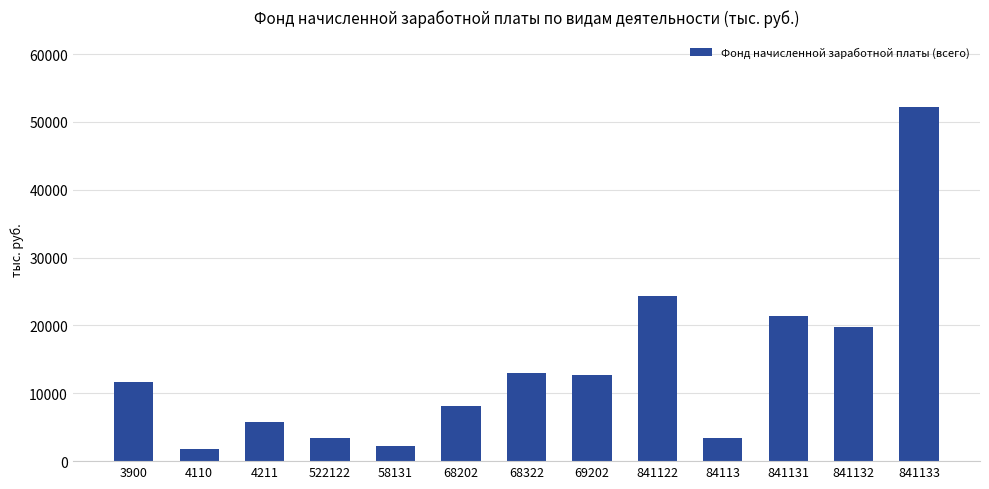

What is the change in value from 68322 to 84113?

-9638.0